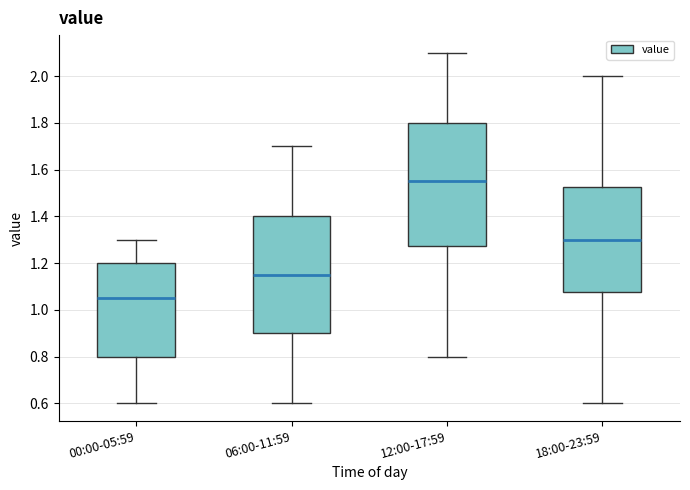

Reading left to right, read every box against the y-axis: the position of its median line, the range the box covers, and the ends of its whiskers. The values are not printed on the chart, so give them approximately, as read against the axis.

00:00-05:59: median 1.06, box 0.80 to 1.20, whiskers 0.60 to 1.30
06:00-11:59: median 1.16, box 0.90 to 1.40, whiskers 0.60 to 1.70
12:00-17:59: median 1.56, box 1.28 to 1.80, whiskers 0.80 to 2.10
18:00-23:59: median 1.30, box 1.08 to 1.52, whiskers 0.60 to 2.00